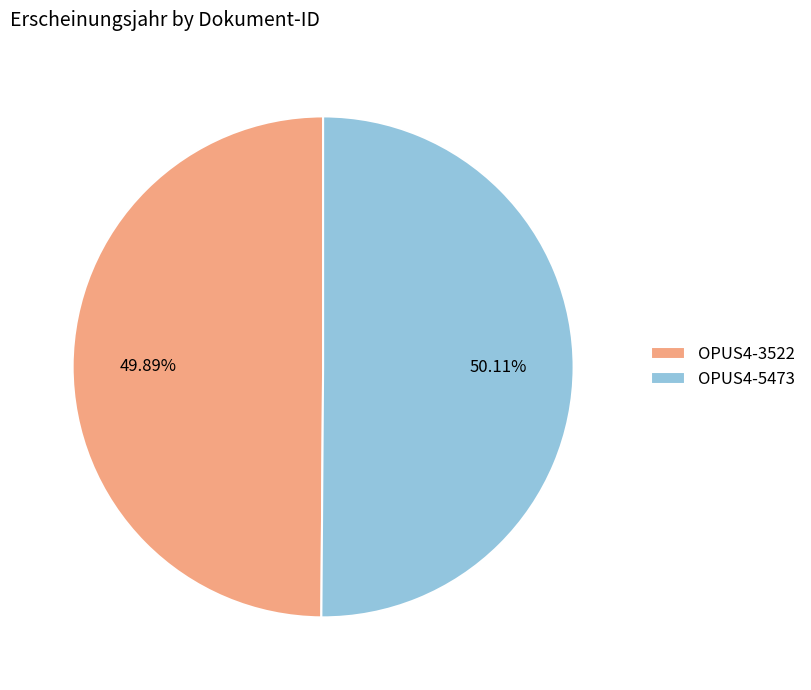

To the nearest percent, what is the combined percentage of OPUS4-5473 and OPUS4-3522?

100%